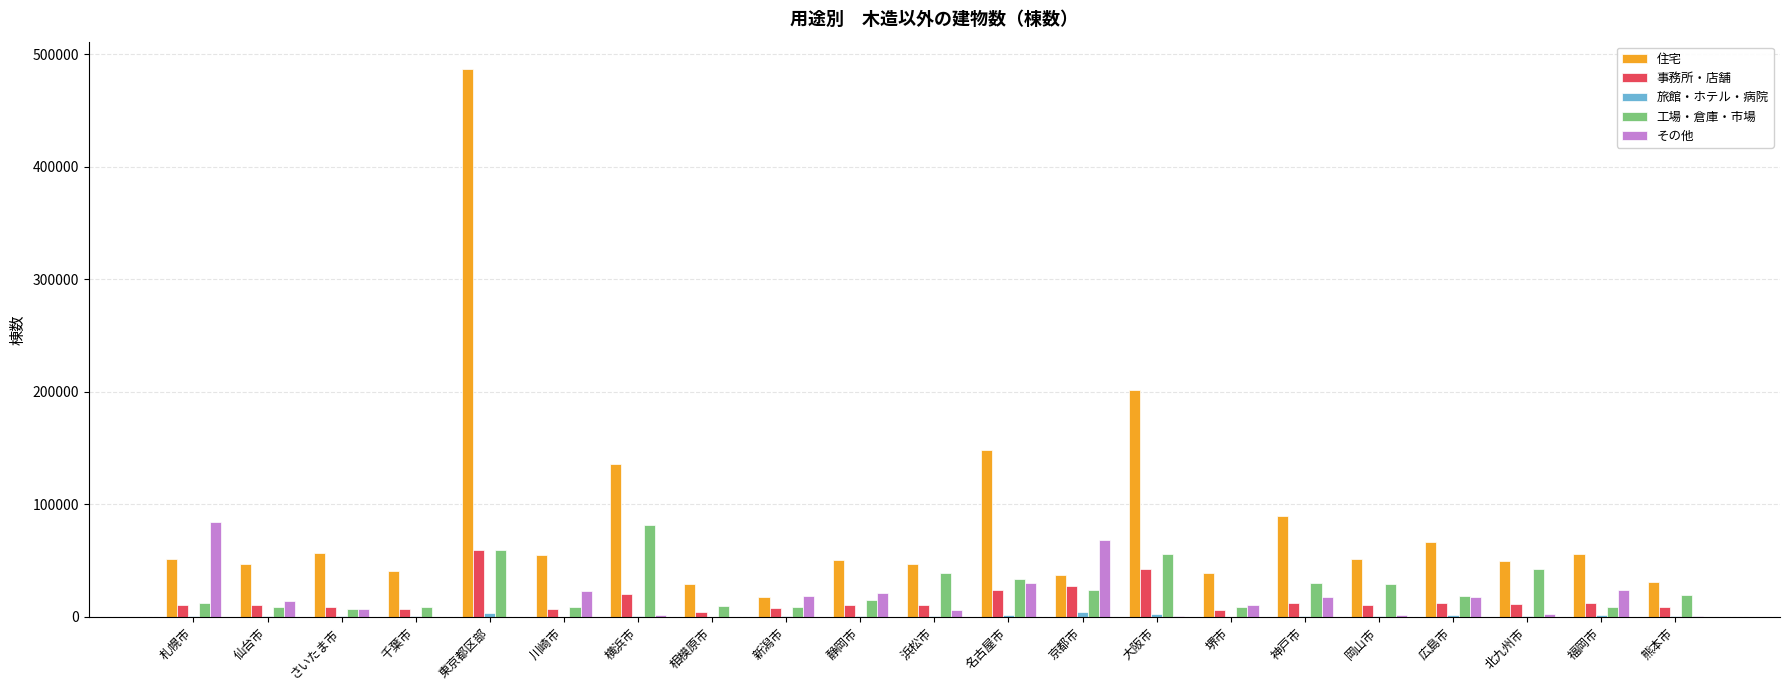

Are the bars grouped side by side (vs. stacked)?

Yes